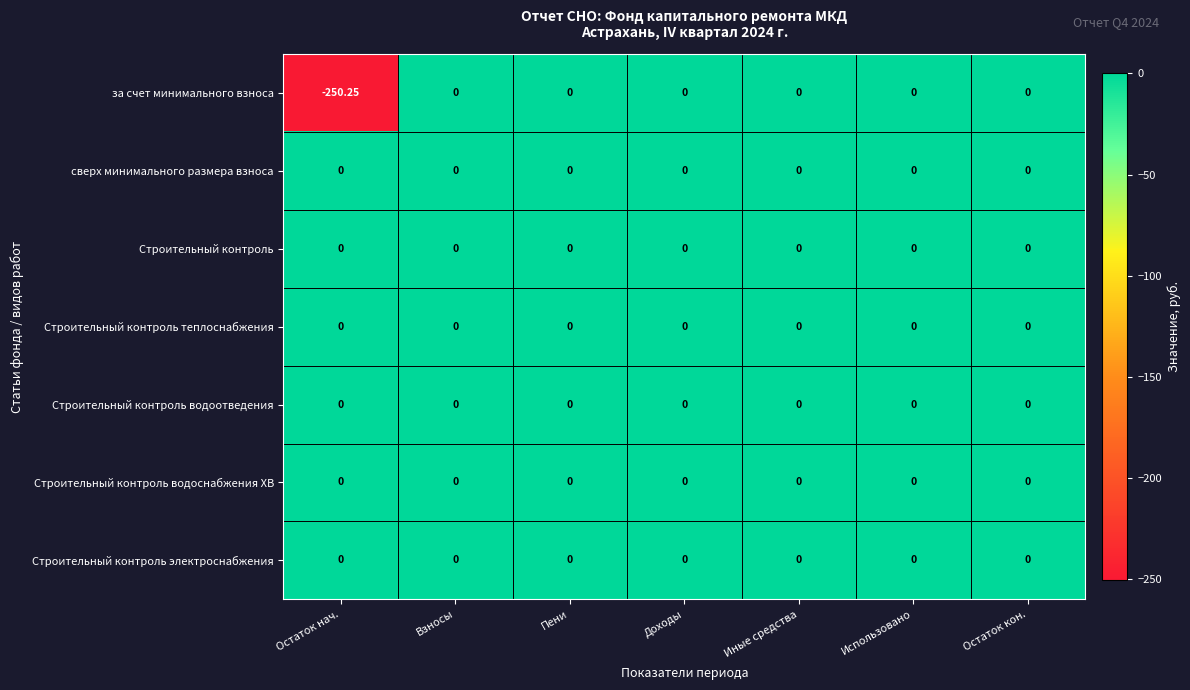

Which series has the widest spread of values?

за счет минимального взноса